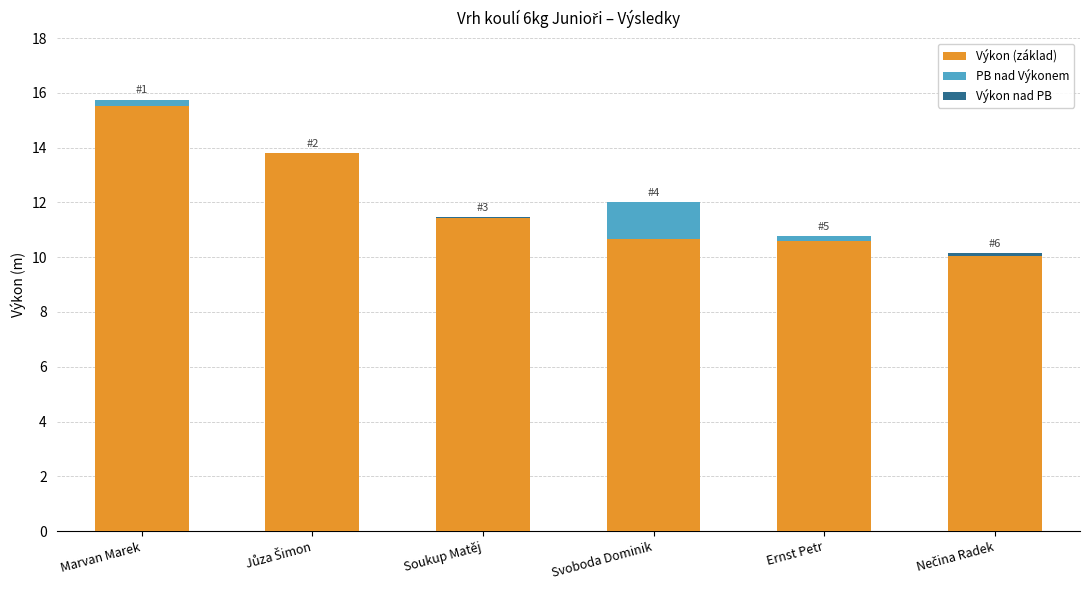

What is the sum of all Výkon nad PB values?

0.2